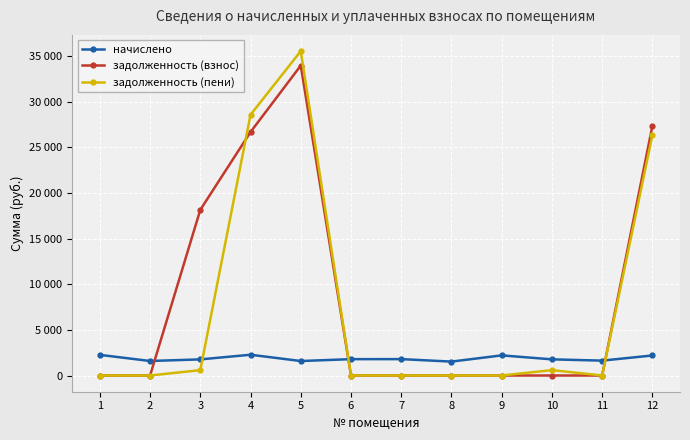

True or false: задолженность (взнос) and задолженность (пени) intersect in this chart.

True